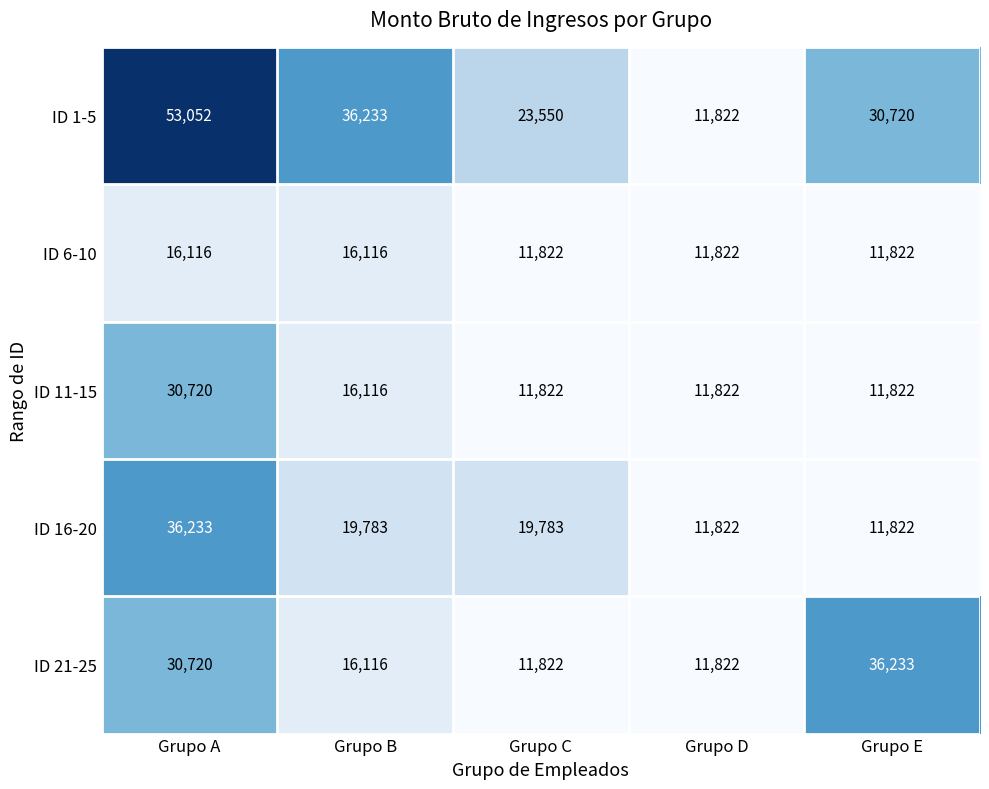

What is the approximate value of ID 1-5 at Grupo D, to the nearest 10?

11820